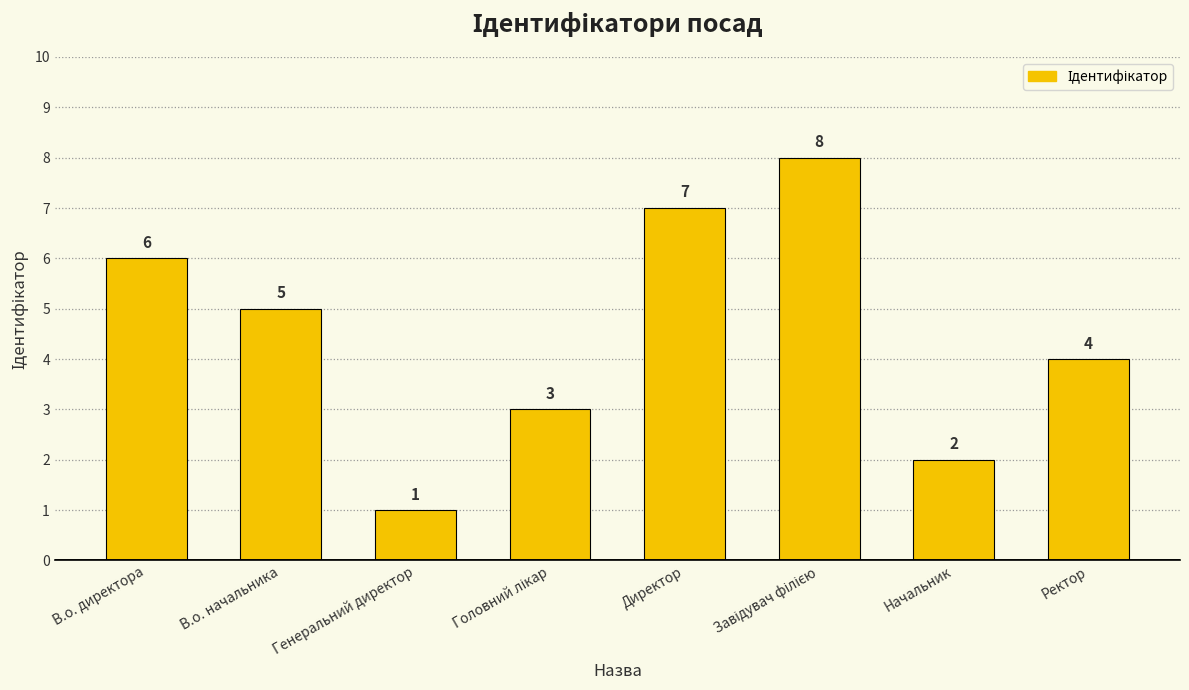

At which label does the data first exceed 5?

В.о. директора